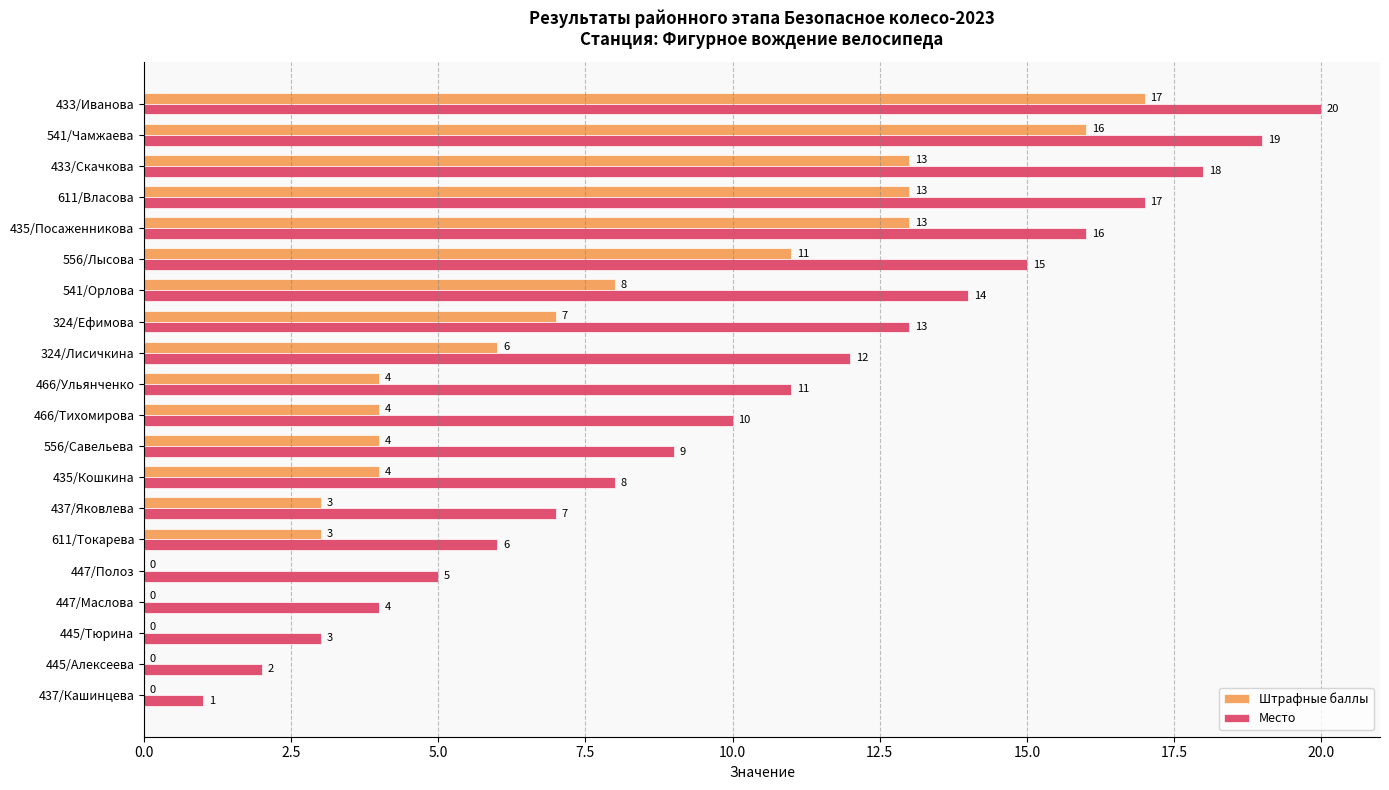

True or false: Штрафные баллы has a value of -8 at 445/Тюрина.

False